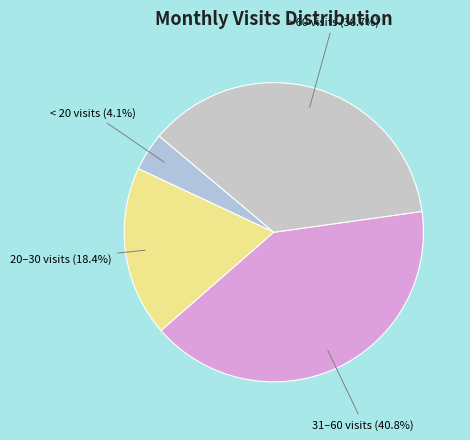

Rank the categories by value from lowest to highest.

< 20 visits, 20–30 visits, > 60 visits, 31–60 visits